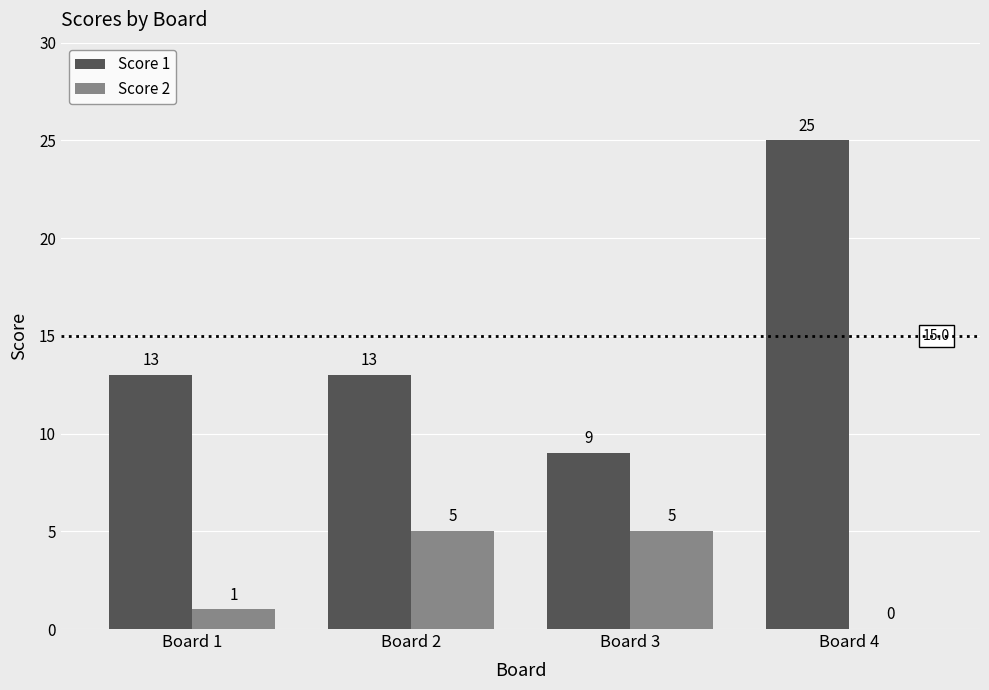

What is the maximum value for Score 1?

25